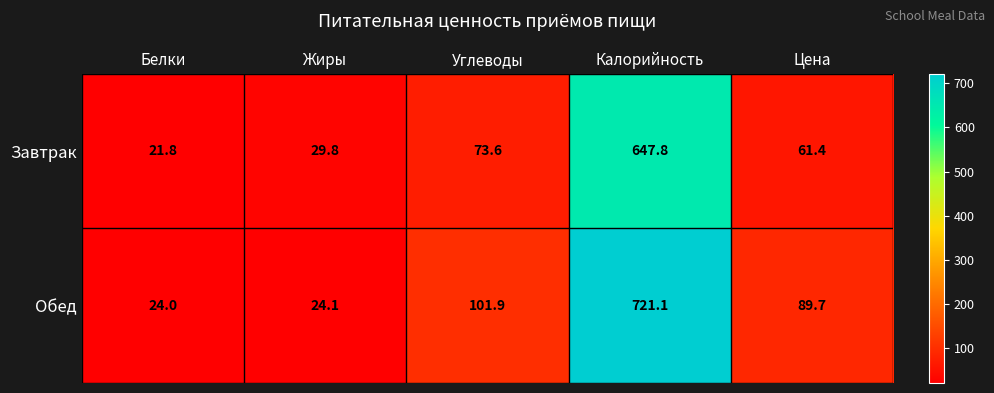

What is the total value across all series at Калорийность?

1368.9